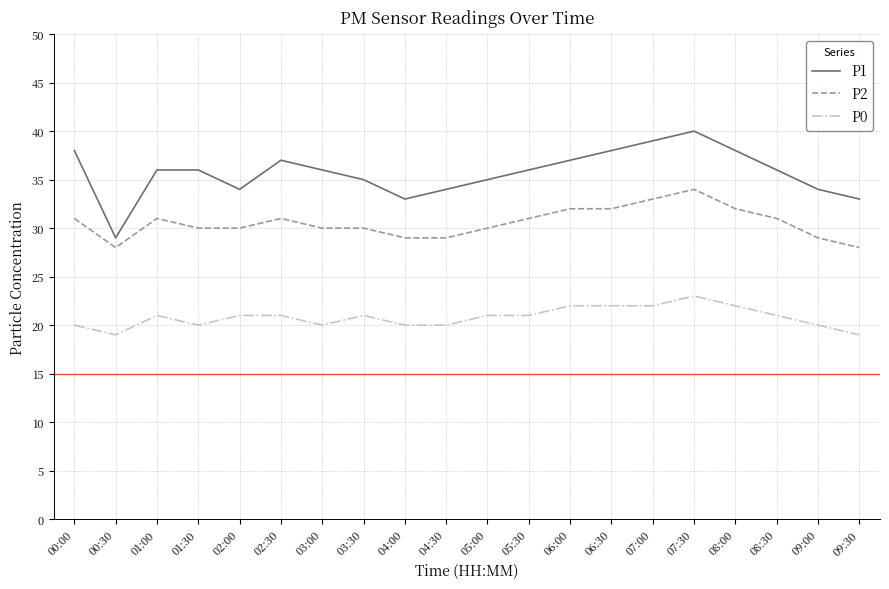

Which series has the largest total across all categories?

P1